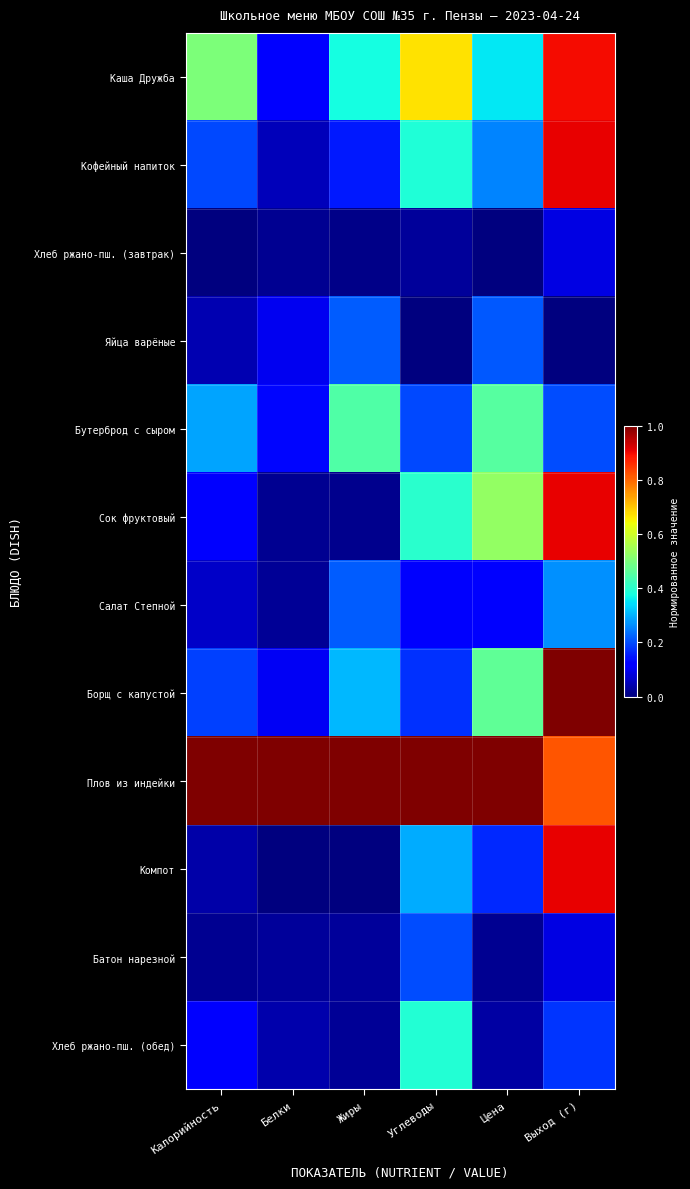

How many distinct data groups are displayed?

12